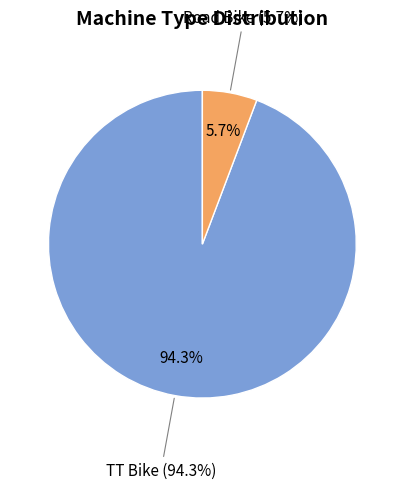

Is it true that TT Bike is 94% of the pie?

True